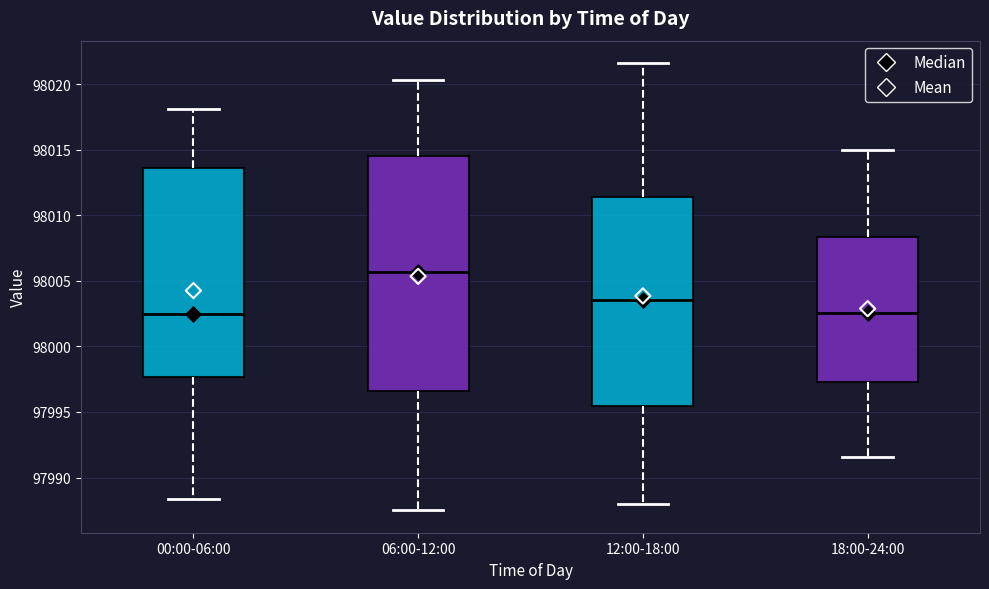

Reading left to right, read every box against the y-axis: the position of its median line, the range the box covers, and the ends of its whiskers. The values are not printed on the chart, so give them approximately, as read against the axis.

00:00-06:00: median 98002.5, box 97997.5 to 98013.5, whiskers 97988.5 to 98018.0
06:00-12:00: median 98005.5, box 97996.5 to 98014.5, whiskers 97987.5 to 98020.5
12:00-18:00: median 98003.5, box 97995.5 to 98011.5, whiskers 97988.0 to 98021.5
18:00-24:00: median 98002.5, box 97997.5 to 98008.5, whiskers 97991.5 to 98015.0